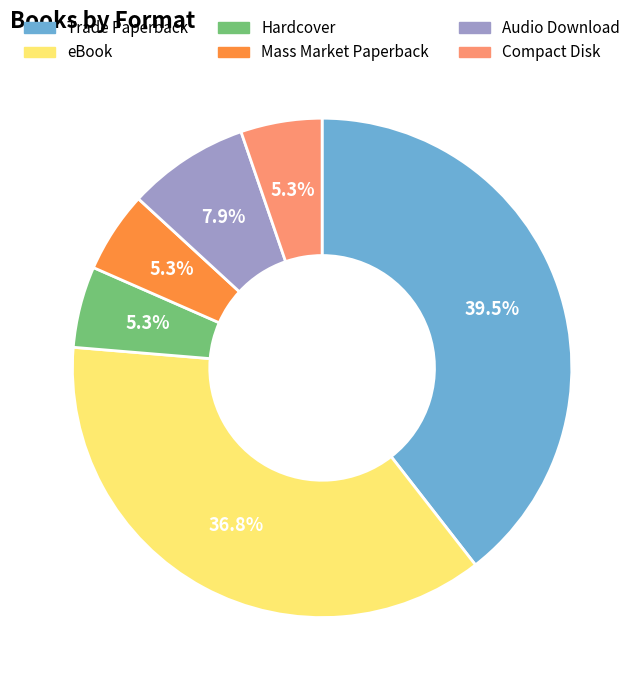

To the nearest percent, what is the average slice percentage?

17%